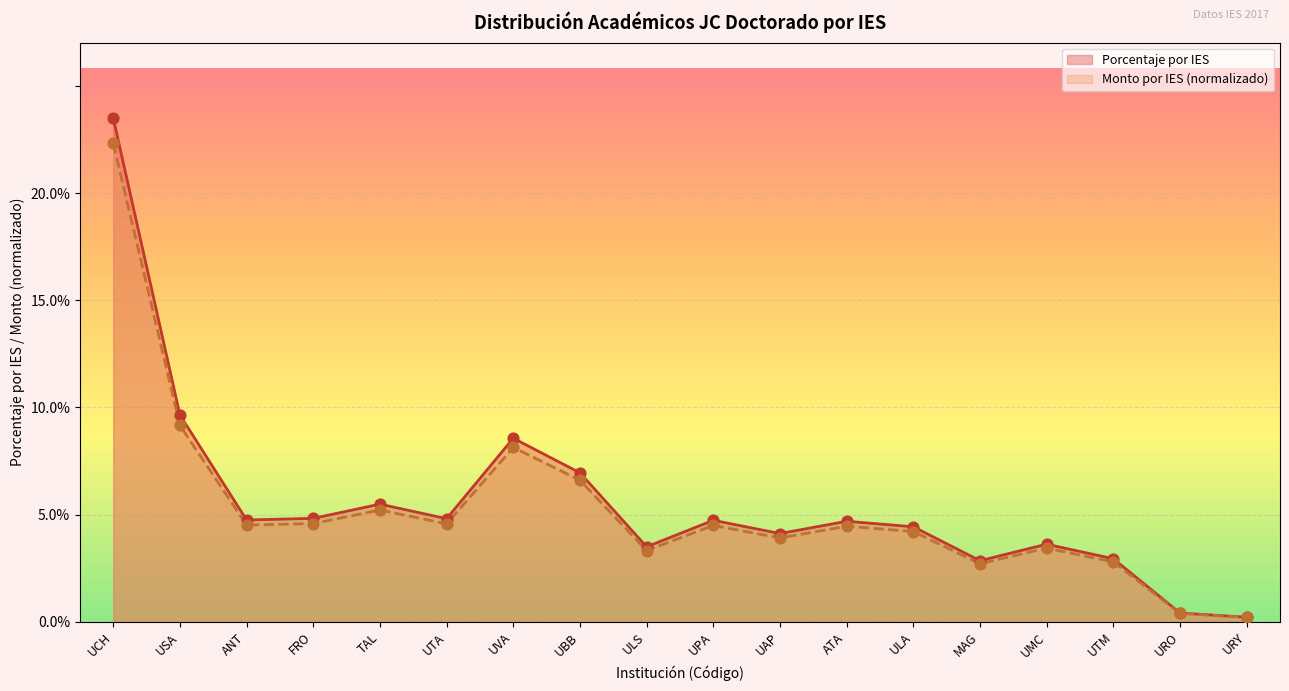

Which series contains the lowest Y value?

Porcentaje por IES